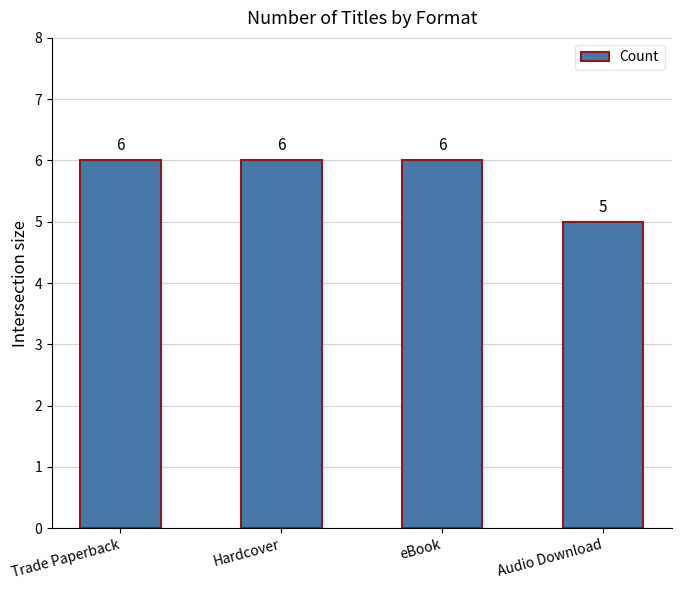

How many categories are shown in the chart?

4